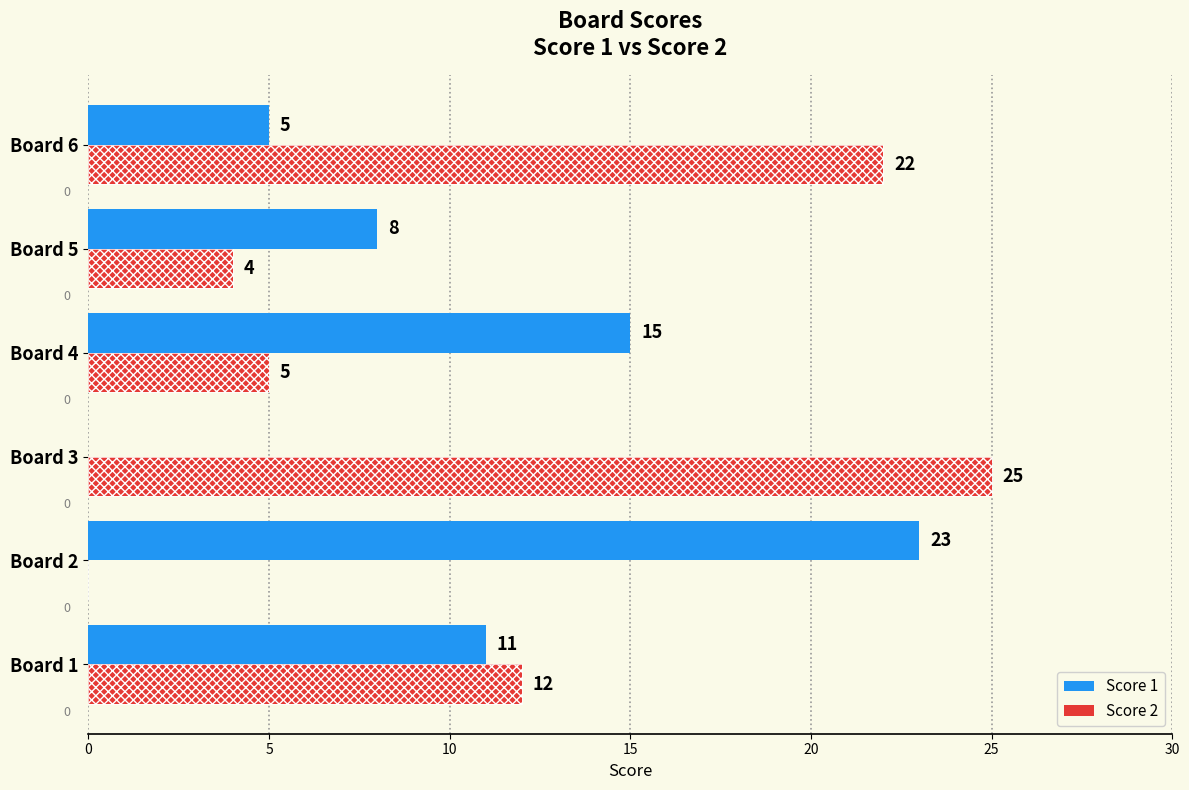

What are all the series names shown in the legend?

Score 1, Score 2